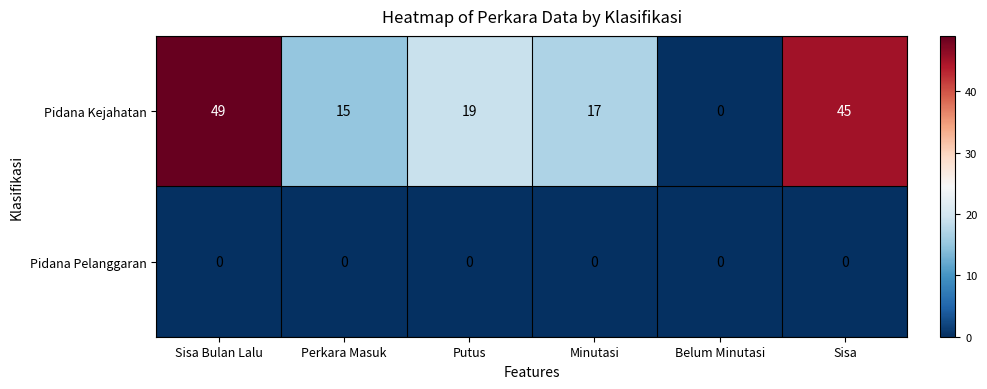

At which label does Pidana Kejahatan reach its peak?

Sisa Bulan Lalu